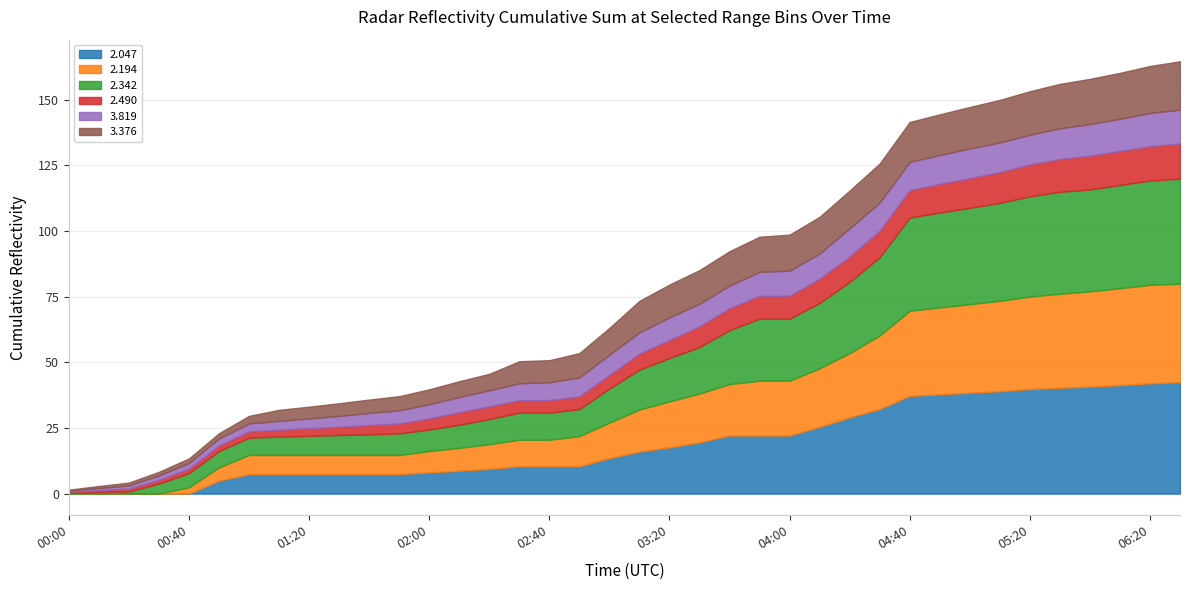

What are all the series names shown in the legend?

2.047, 2.194, 2.342, 2.490, 3.819, 3.376